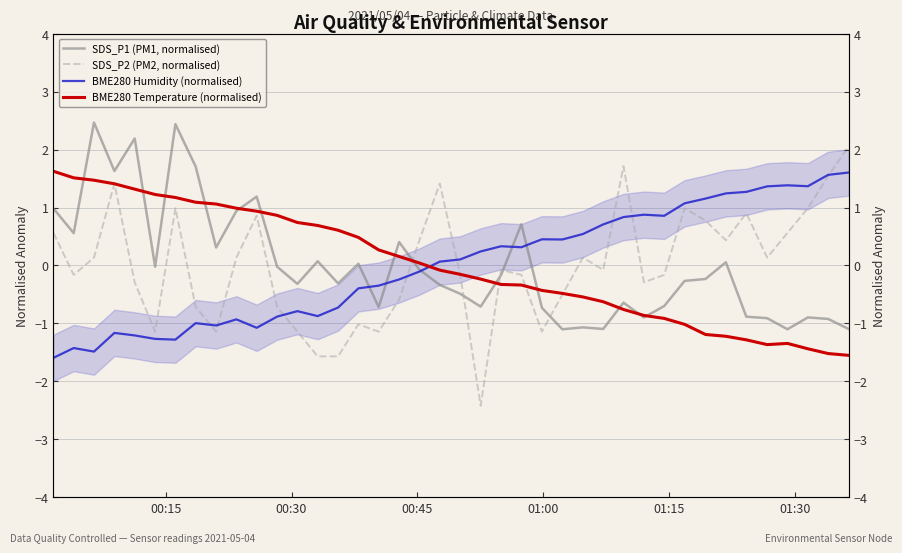

True or false: SDS_P1 (PM1, normalised) and BME280 Temperature (normalised) cross at least once.

True